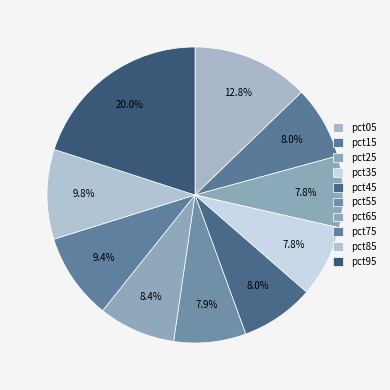

How many segments does this pie chart have?

10